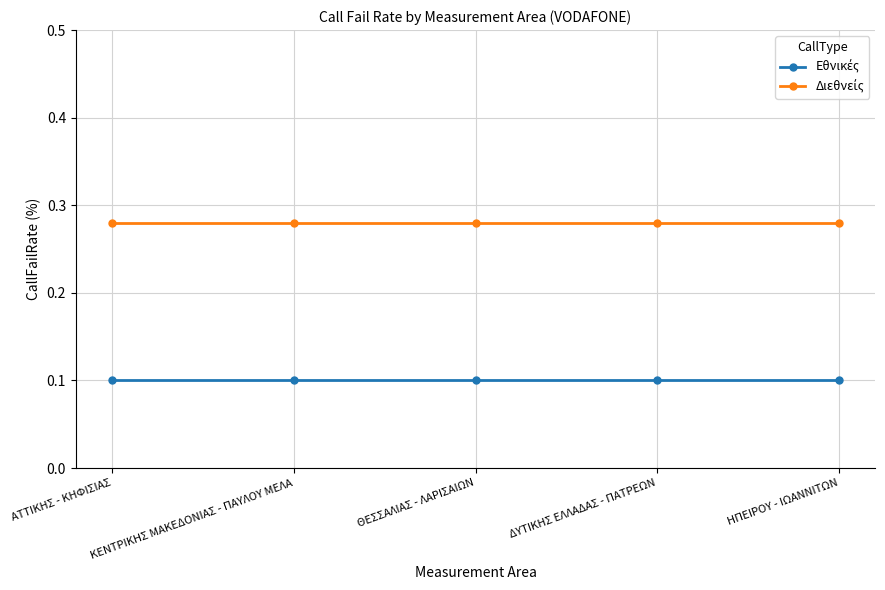

What is the total value across all series at ΘΕΣΣΑΛΙΑΣ - ΛΑΡΙΣΑΙΩΝ?

0.4